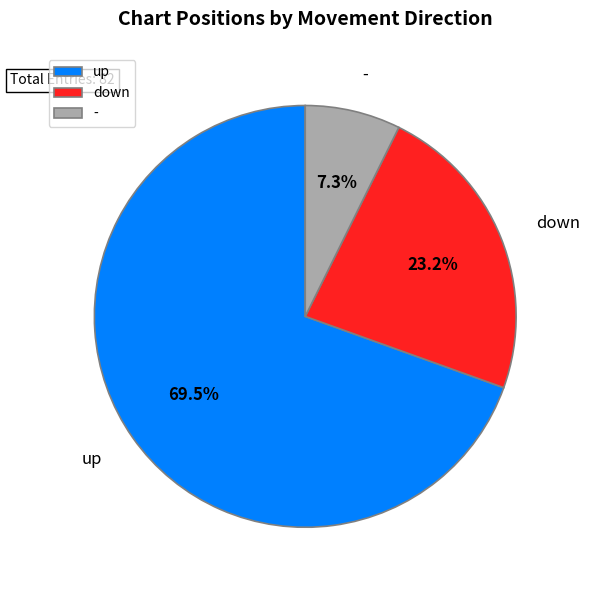

How many slices are in this pie chart?

3